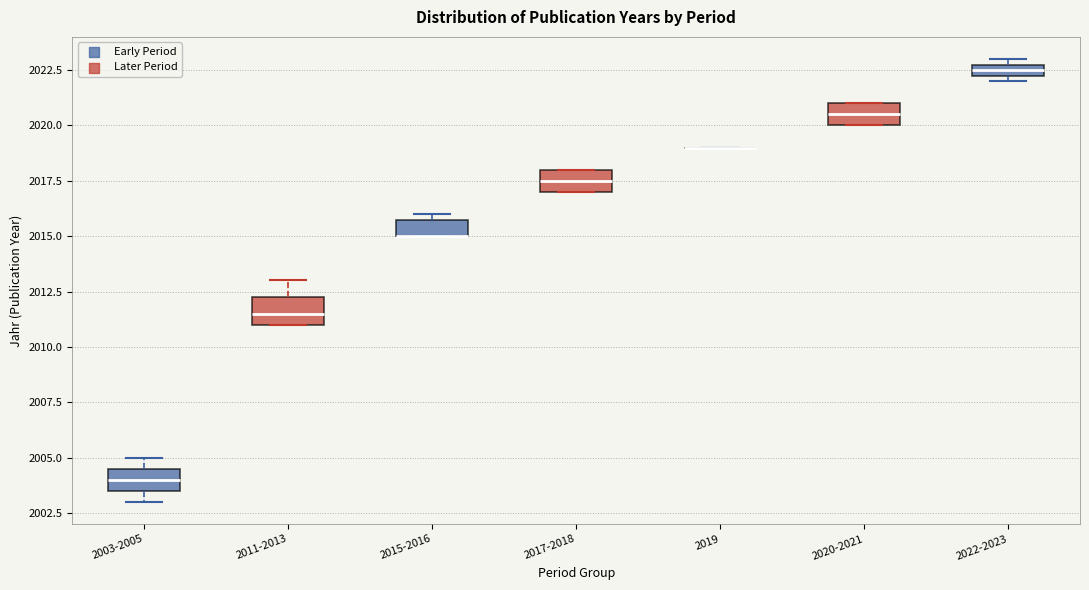

Where is the upper edge of the box for 2022-2023 on the y-axis? The values are not printed on the chart, so give them approximately, as read against the axis.

2023.0